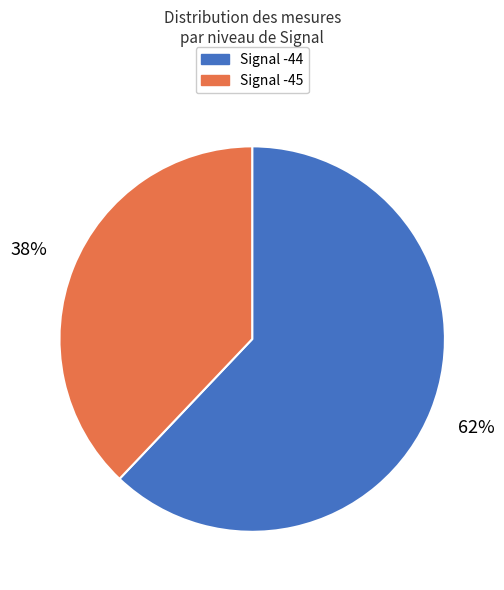

What percentage is the Signal -44 slice, to the nearest percent?

62%